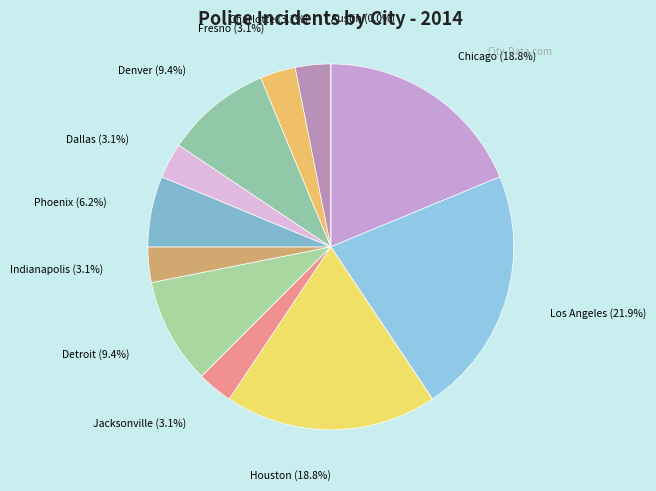

What is the largest slice in the pie chart?

Los Angeles